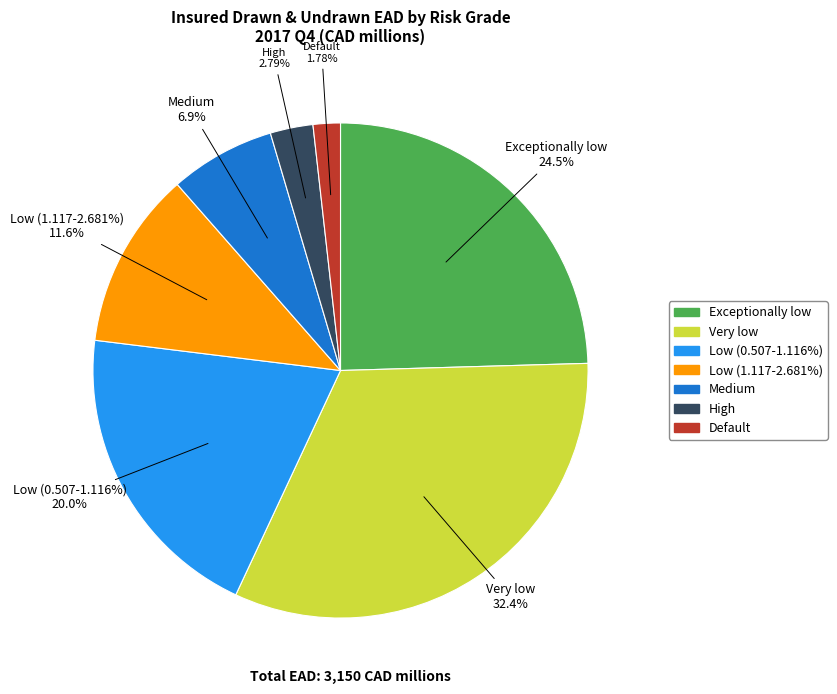

Does High account for over 50% of the chart?

No